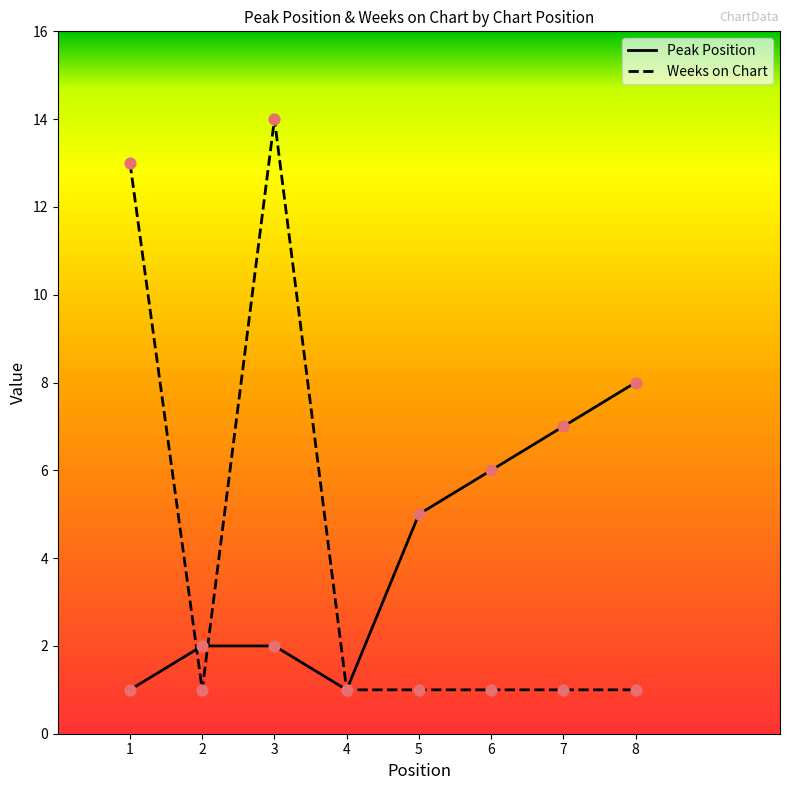

At which category is the sum across all series the highest?

3